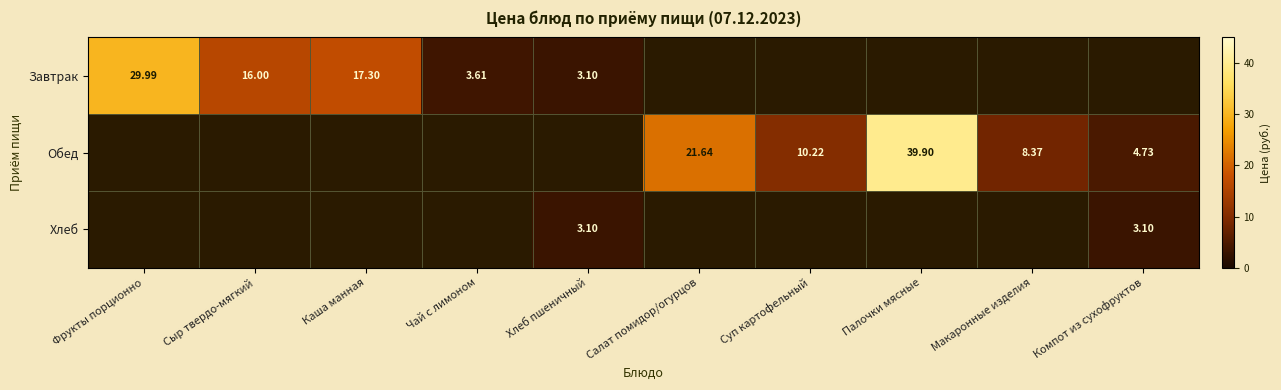

How many data points in Обед are less than 4?

5